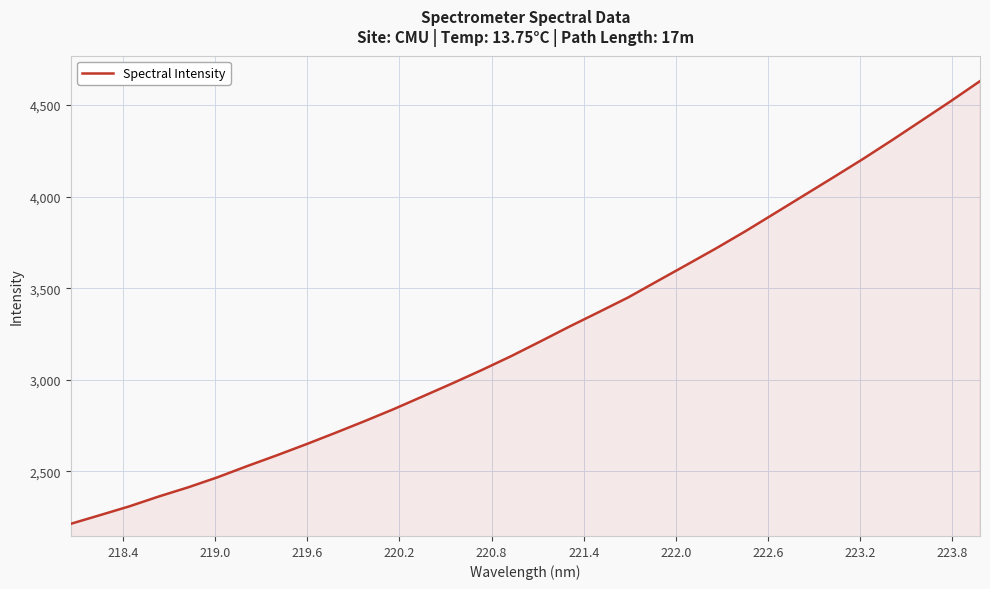

What is the minimum value shown in the chart?

2213.6